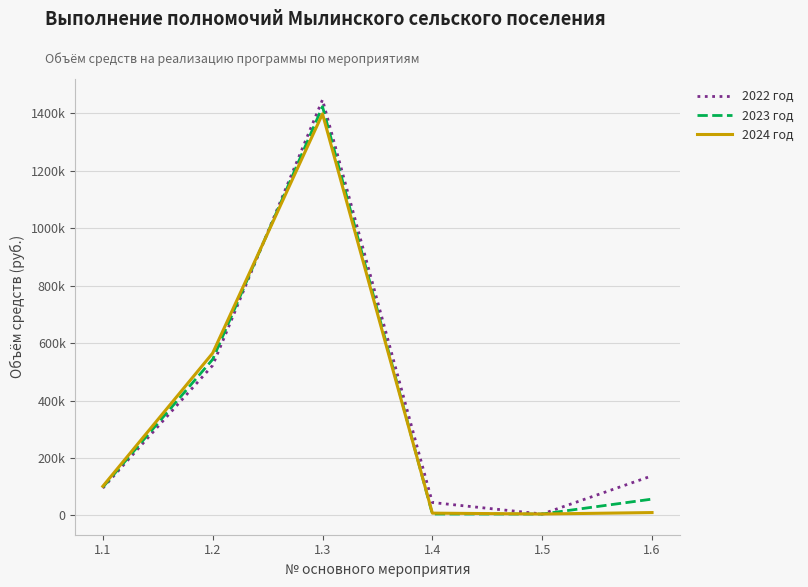

At which category is the sum across all series the highest?

1.3